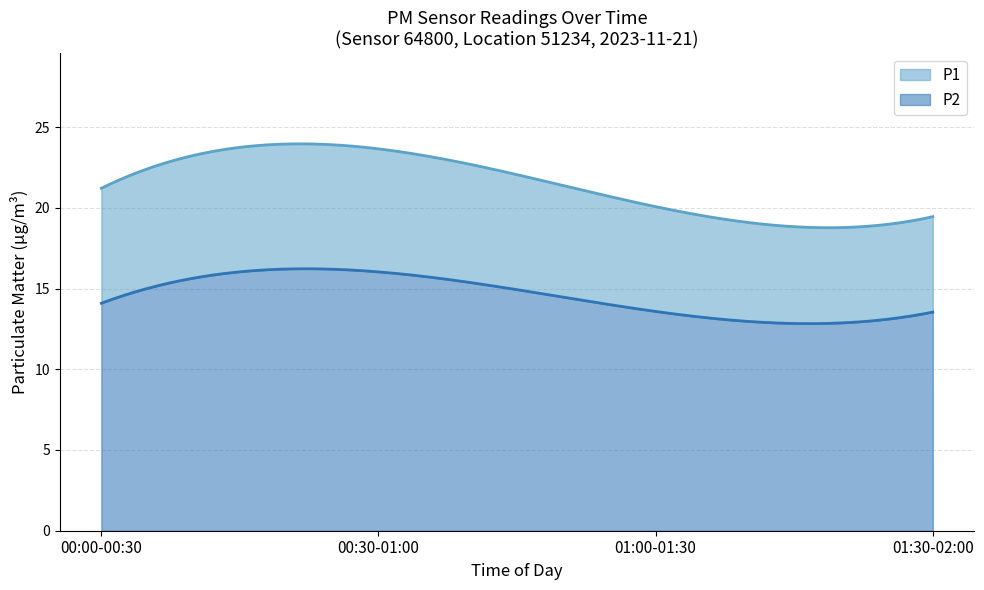

The value of P2 at 12:00-14:00 is 9.6. True or false?

False